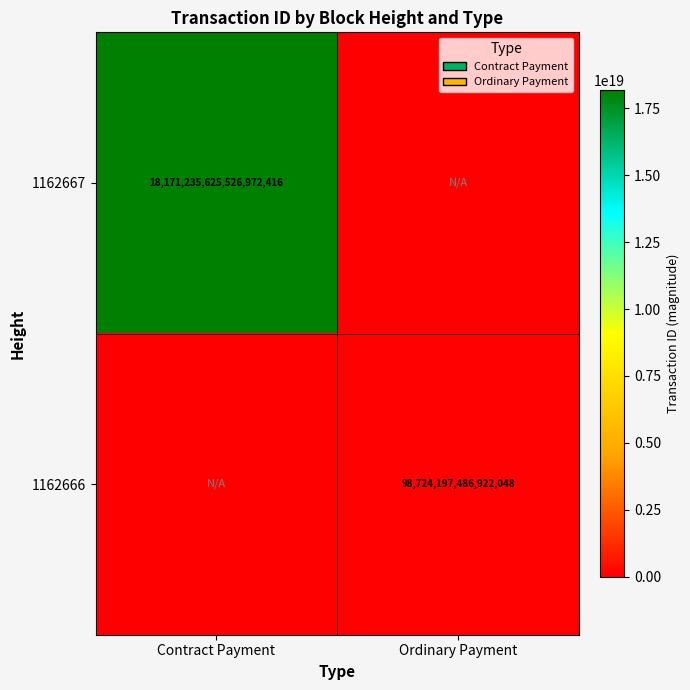

True or false: 1162667 has a value of 30331545917051236352 at Contract Payment.

False